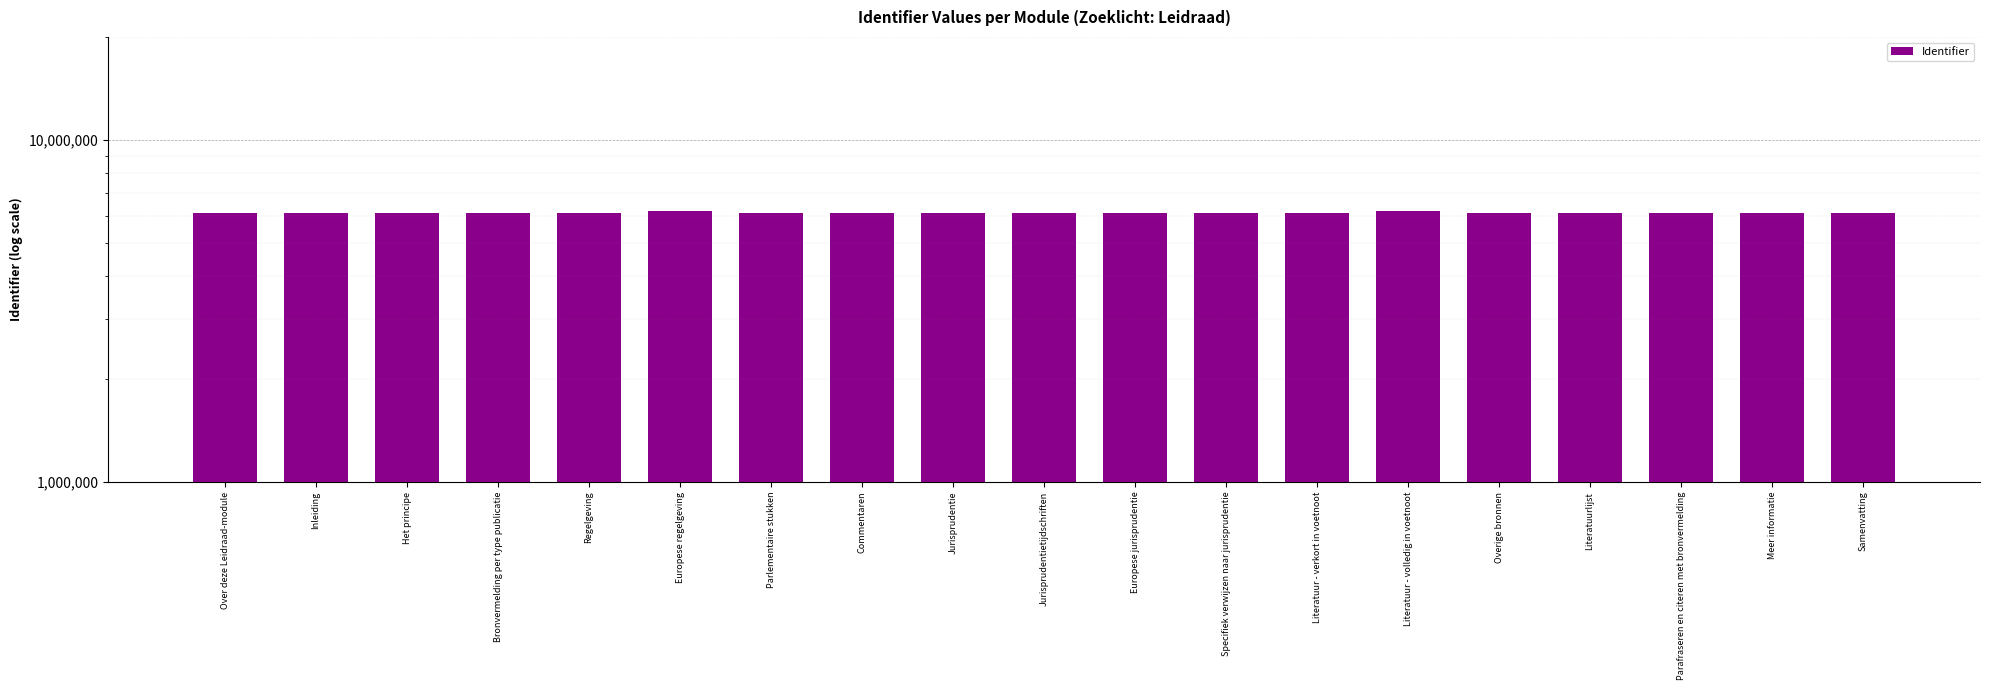

What is the maximum value shown in the chart?

6190667